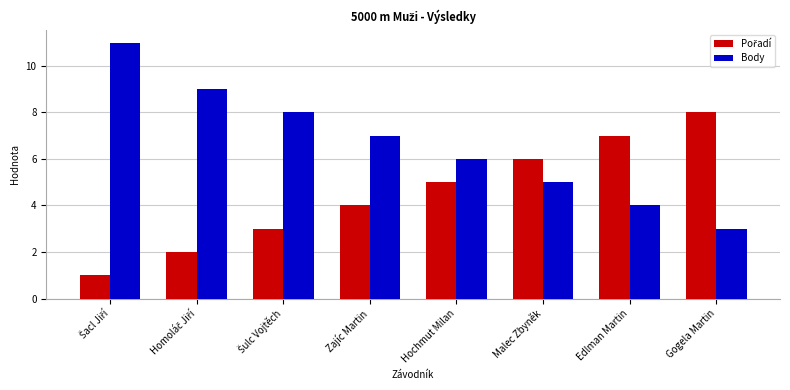

Which series has the largest total across all categories?

Body